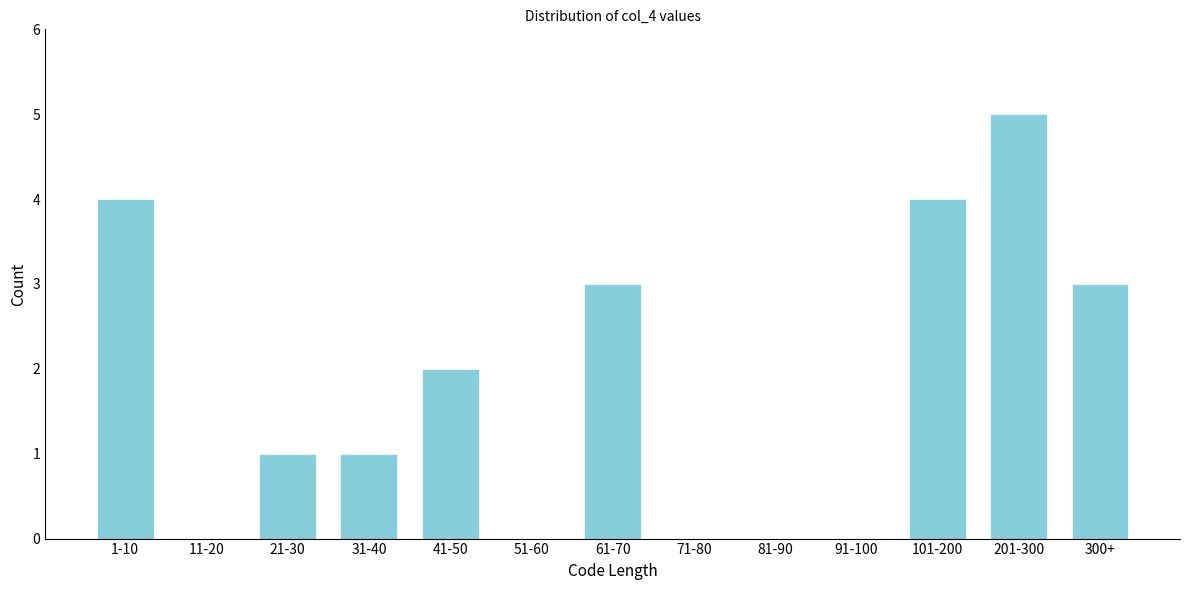

Reading right to left, list all the values displayed in this chart.

300+=3	201-300=5	101-200=4	91-100=0	81-90=0	71-80=0	61-70=3	51-60=0	41-50=2	31-40=1	21-30=1	11-20=0	1-10=4